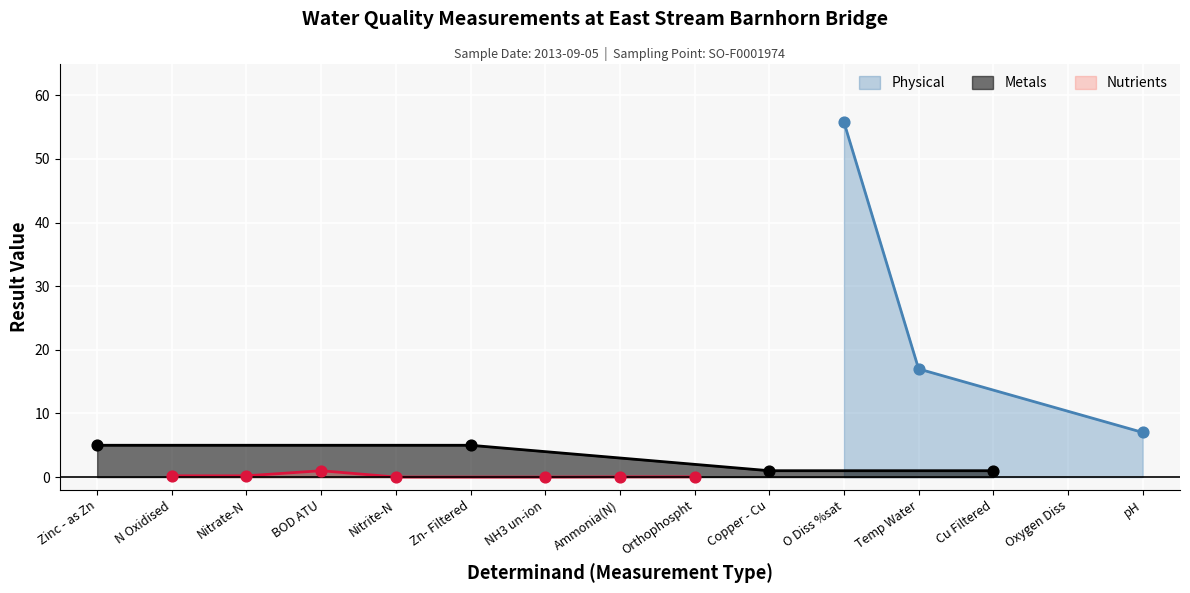

What is the change in value from N Oxidised to Nitrite-N?

-0.2